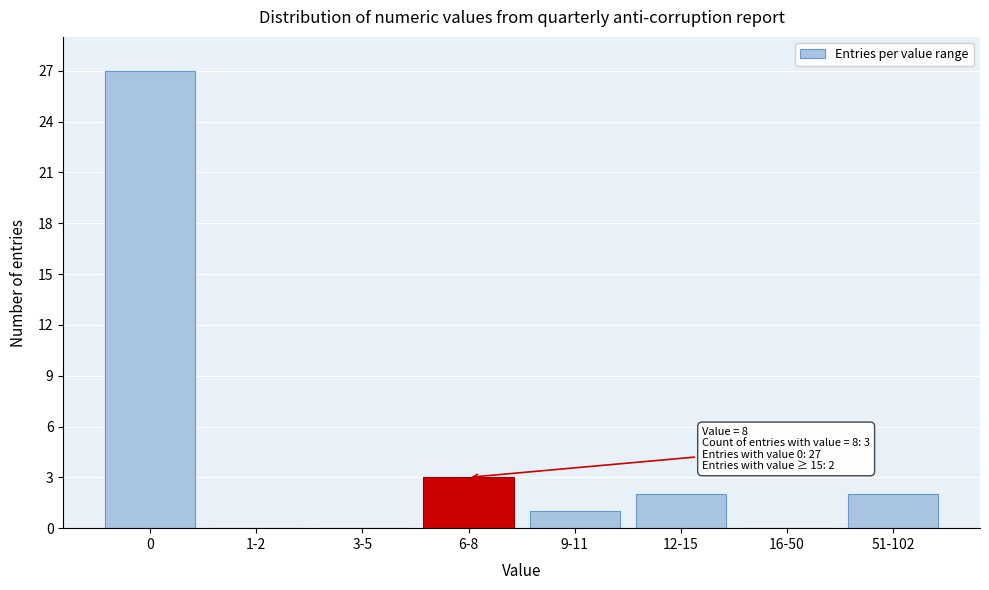

Reading left to right, list all the values displayed in this chart.

0=27	1-2=0	3-5=0	6-8=3	9-11=1	12-15=2	16-50=0	51-102=2